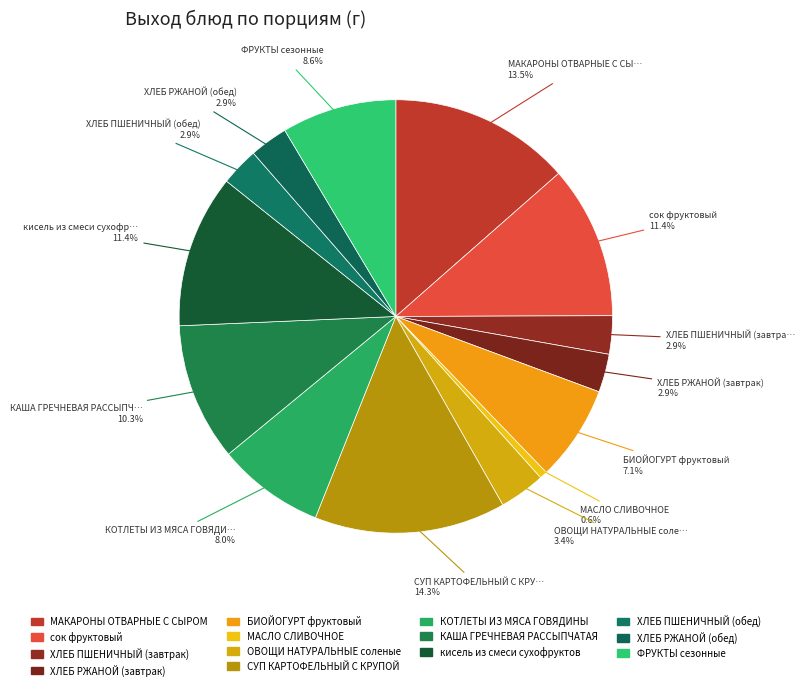

How many slices are in this pie chart?

14